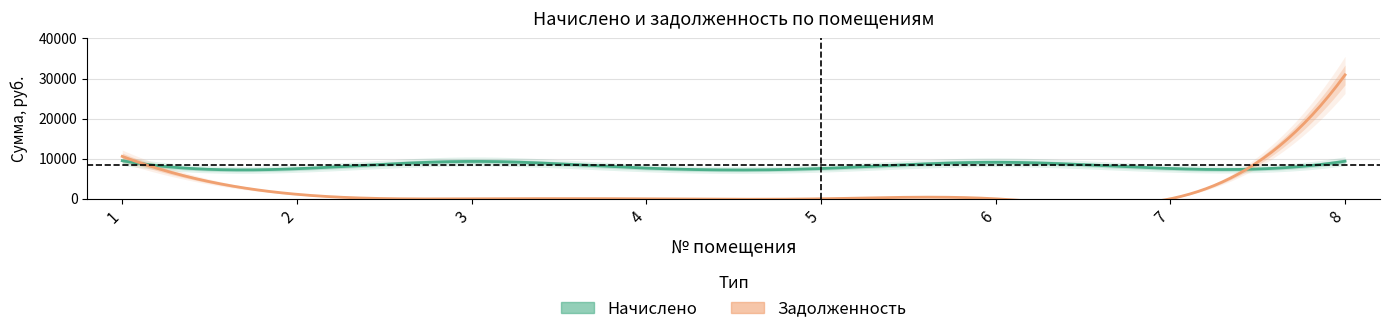

What are all the series names shown in the legend?

nachisleno, zadolzhennost